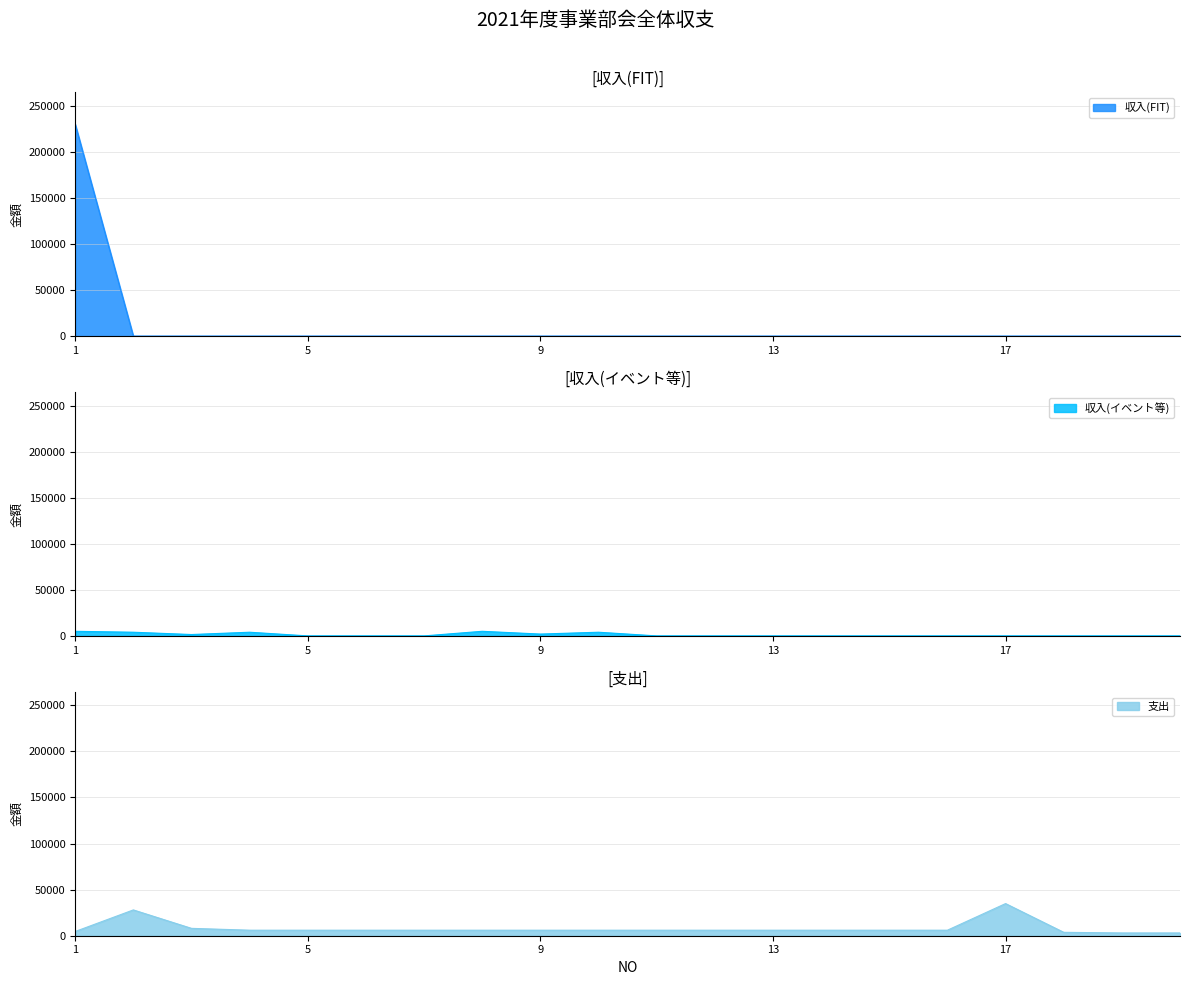

Reading left to right, extract all data points from this chart.

収入(FIT): 230000	0	0	0	0	0	0	0	0	0	0	0	0	0	0	0	0	0	0	0
収入(イベント等): 5000	4000	1500	4000	0	0	0	5000	2000	4000	0	0	0	0	0	0	0	0	0	1
支出: 4570	28000	8000	6000	6000	6000	6000	6000	6000	6000	6000	6000	6000	6000	6000	6000	34877	3694	3000	3000